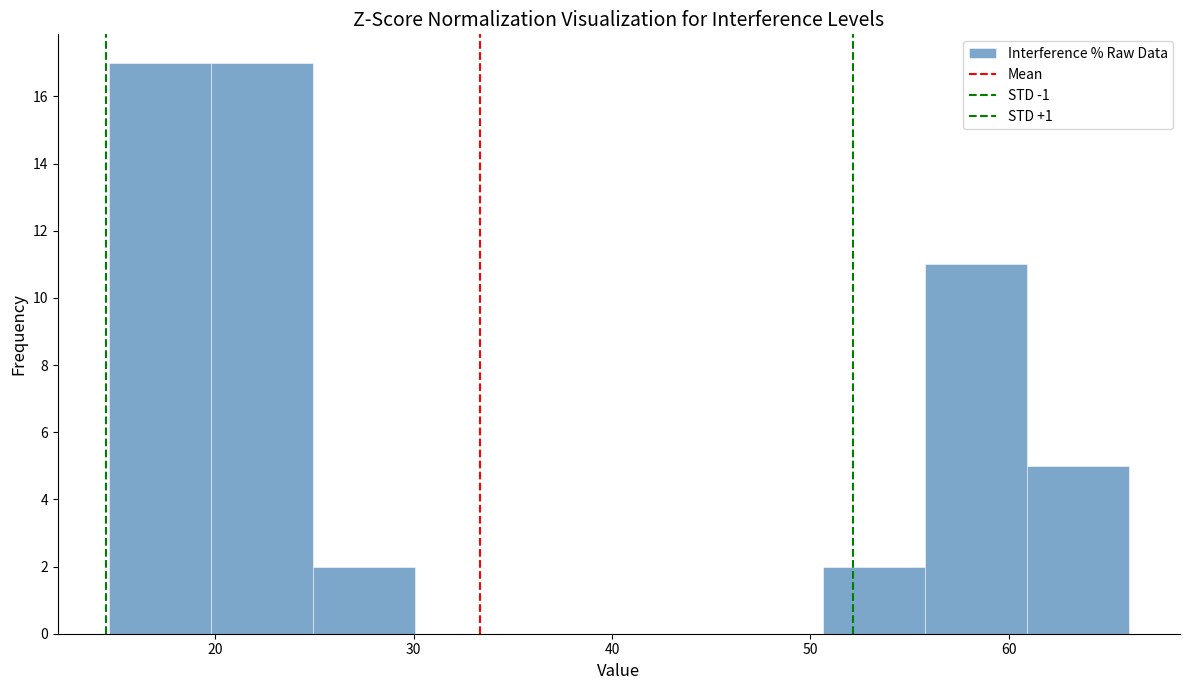

Reading left to right, list every bar in this chart as the range it spans on the x-axis followed by its height. Neither the bar edges nor the heights are printed on the chart, so give them approximately, as read against the axes.

15 to 20: 17
20 to 25: 17
25 to 30: 2
30 to 35: 0
35 to 40: 0
40 to 45: 0
45 to 51: 0
51 to 56: 2
56 to 61: 11
61 to 66: 5